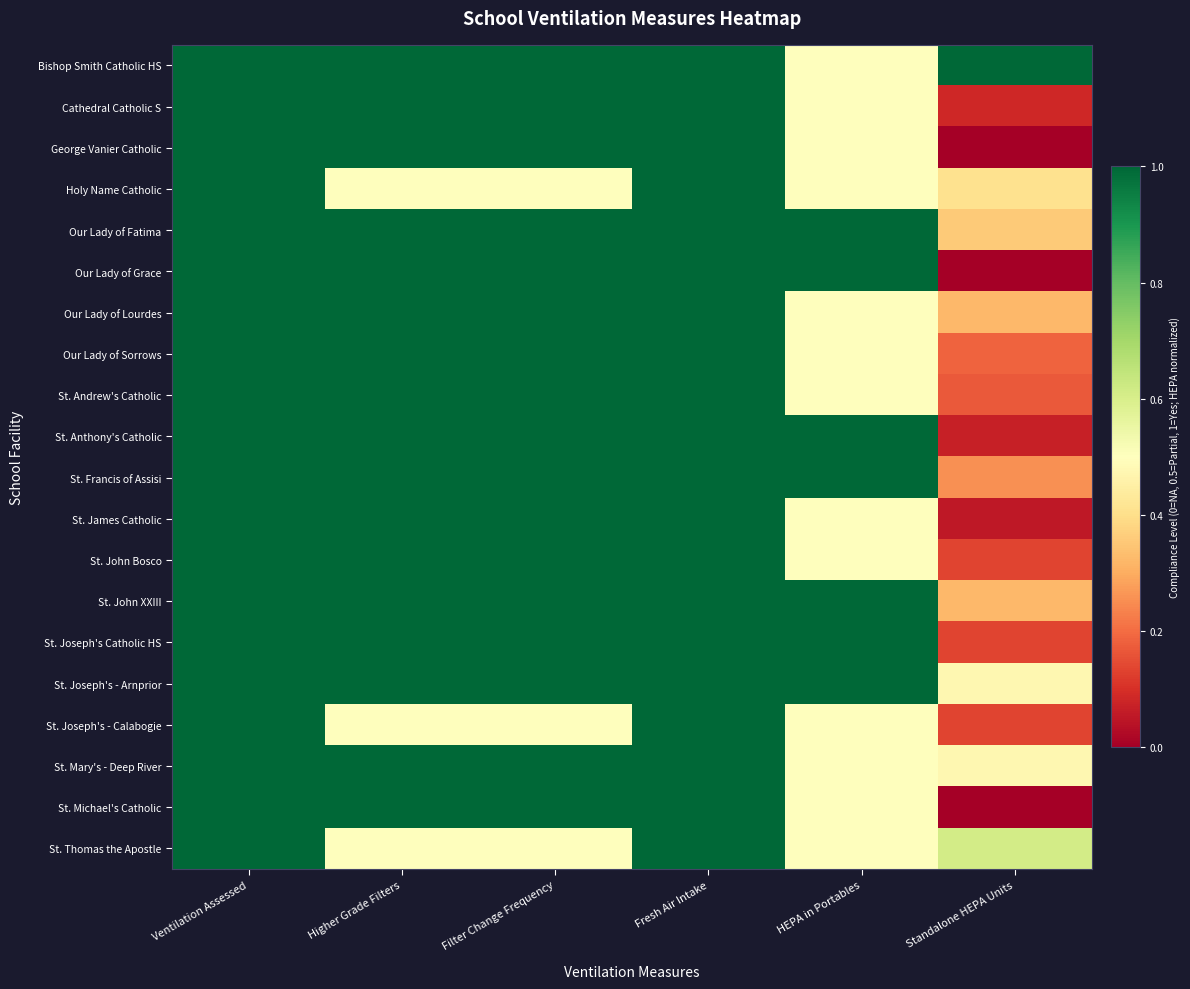

Rank the series at Filter Change Frequency from lowest to highest value.

Holy Name Catholic, St. Joseph's - Calabogie, St. Thomas the Apostle, Bishop Smith Catholic HS, Cathedral Catholic S, George Vanier Catholic, Our Lady of Fatima, Our Lady of Grace, Our Lady of Lourdes, Our Lady of Sorrows, St. Andrew's Catholic, St. Anthony's Catholic, St. Francis of Assisi, St. James Catholic, St. John Bosco, St. John XXIII, St. Joseph's Catholic HS, St. Joseph's - Arnprior, St. Mary's - Deep River, St. Michael's Catholic